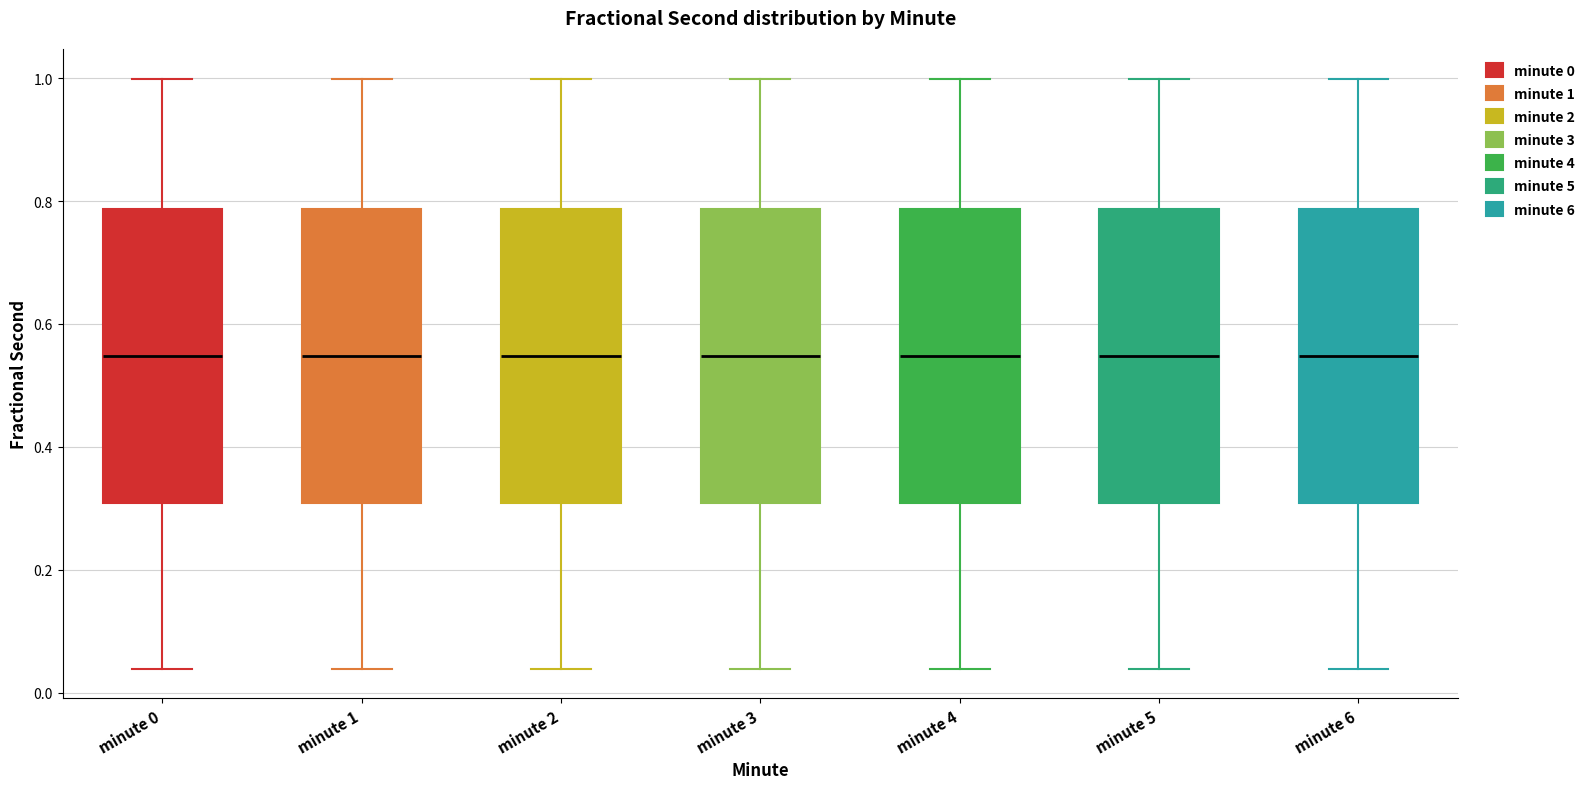

Reading left to right, read every box against the y-axis: the position of its median line, the range the box covers, and the ends of its whiskers. The values are not printed on the chart, so give them approximately, as read against the axis.

minute 0: median 0.54, box 0.30 to 0.78, whiskers 0.04 to 1.00
minute 1: median 0.54, box 0.30 to 0.78, whiskers 0.04 to 1.00
minute 2: median 0.54, box 0.30 to 0.78, whiskers 0.04 to 1.00
minute 3: median 0.54, box 0.30 to 0.78, whiskers 0.04 to 1.00
minute 4: median 0.54, box 0.30 to 0.78, whiskers 0.04 to 1.00
minute 5: median 0.54, box 0.30 to 0.78, whiskers 0.04 to 1.00
minute 6: median 0.54, box 0.30 to 0.78, whiskers 0.04 to 1.00